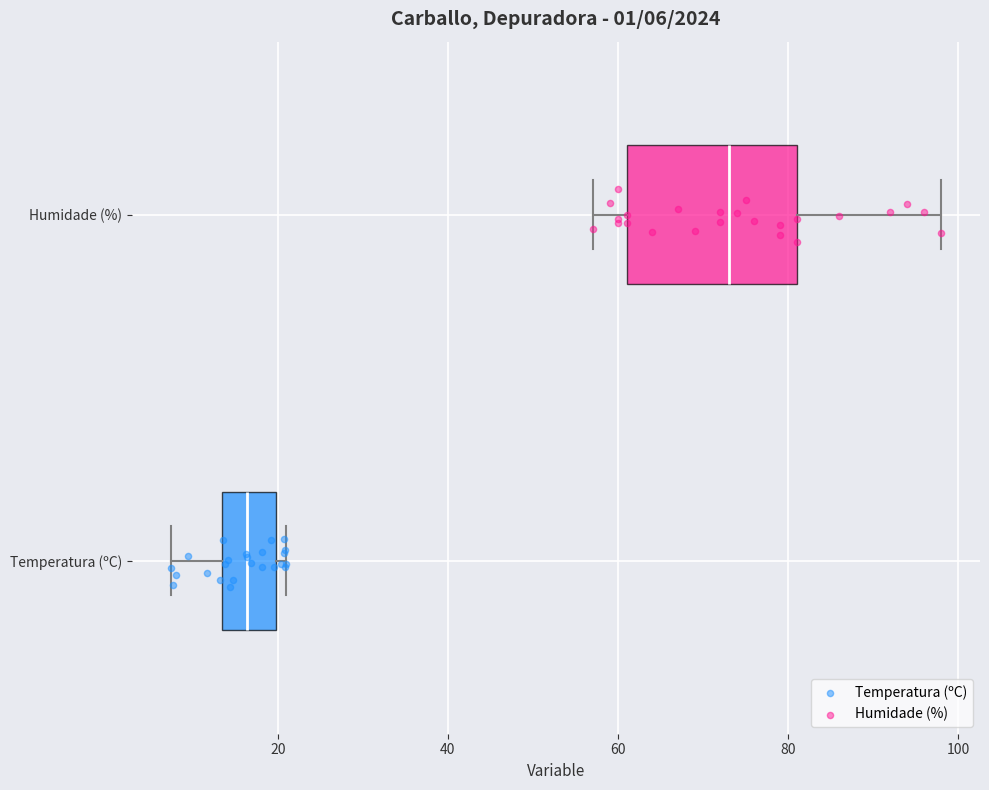

Comparing the boxes themselves (not the whiskers), which one is the widest?

Humidade (%)